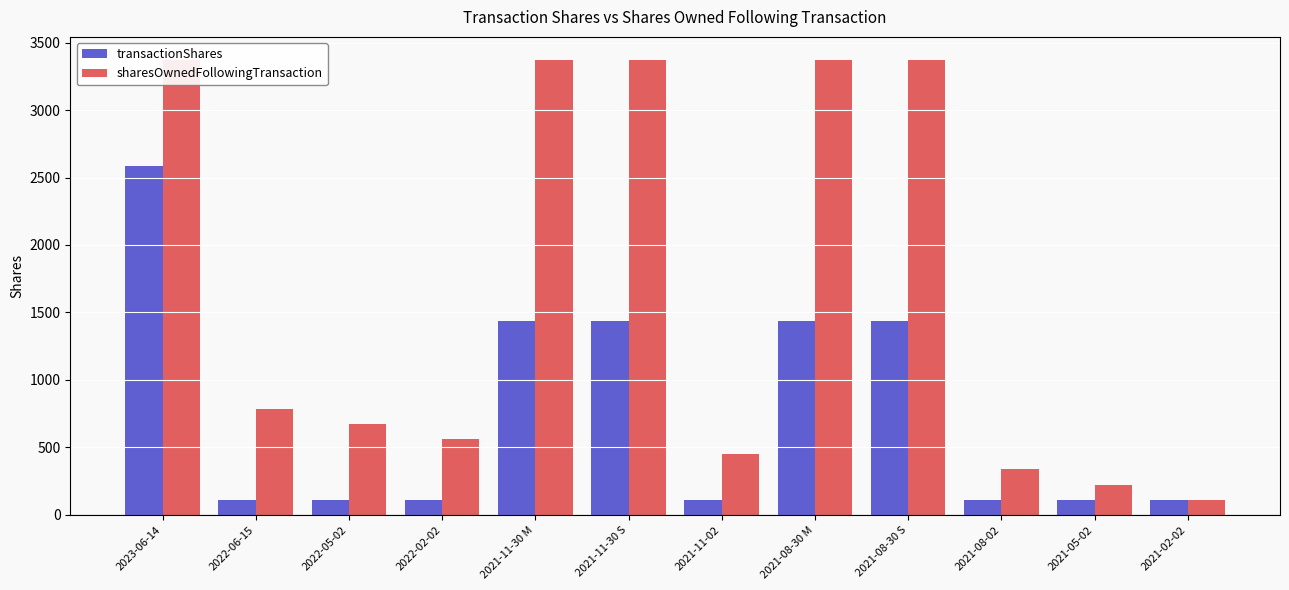

Rank the series by their maximum value, from highest to lowest.

sharesOwnedFollowingTransaction, transactionShares